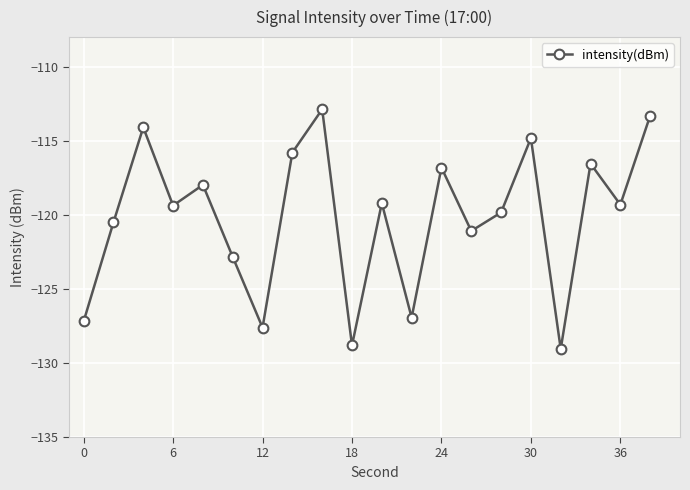

What is the maximum value shown in the chart?

-112.9